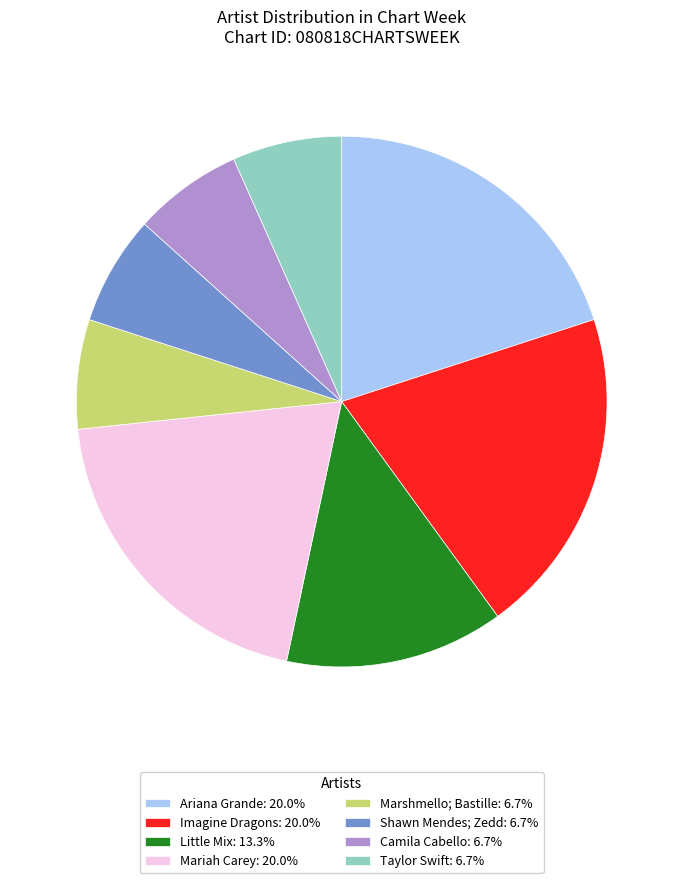

Is there any slice that represents more than half of the pie?

No